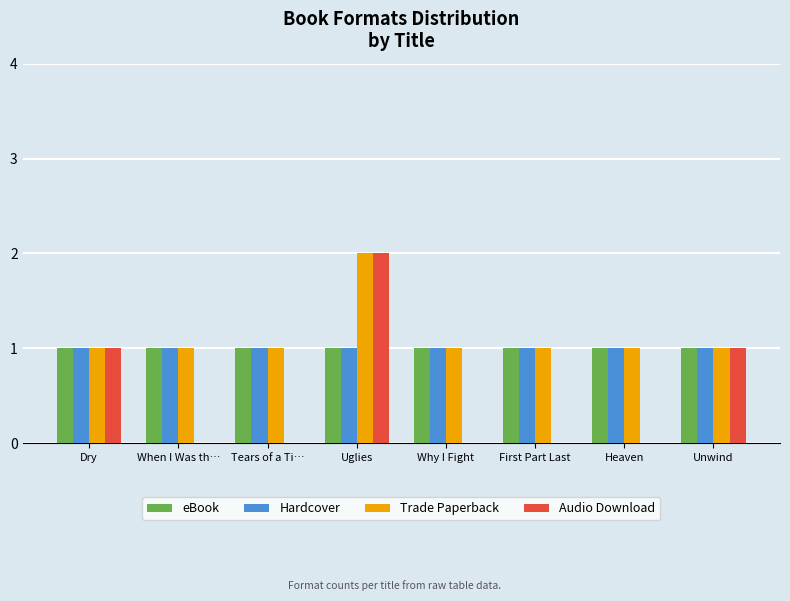

At which label does Audio Download reach its peak?

Uglies